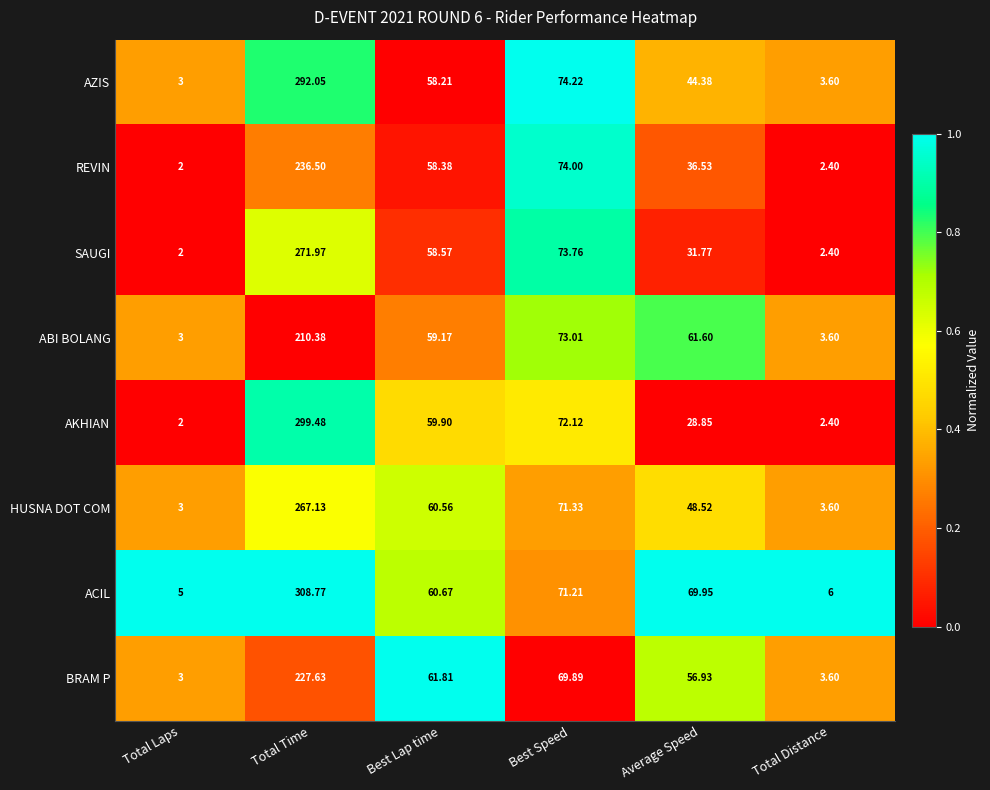

Is the value of BRAM P at Total Time greater than the value of REVIN at Best Lap time?

Yes